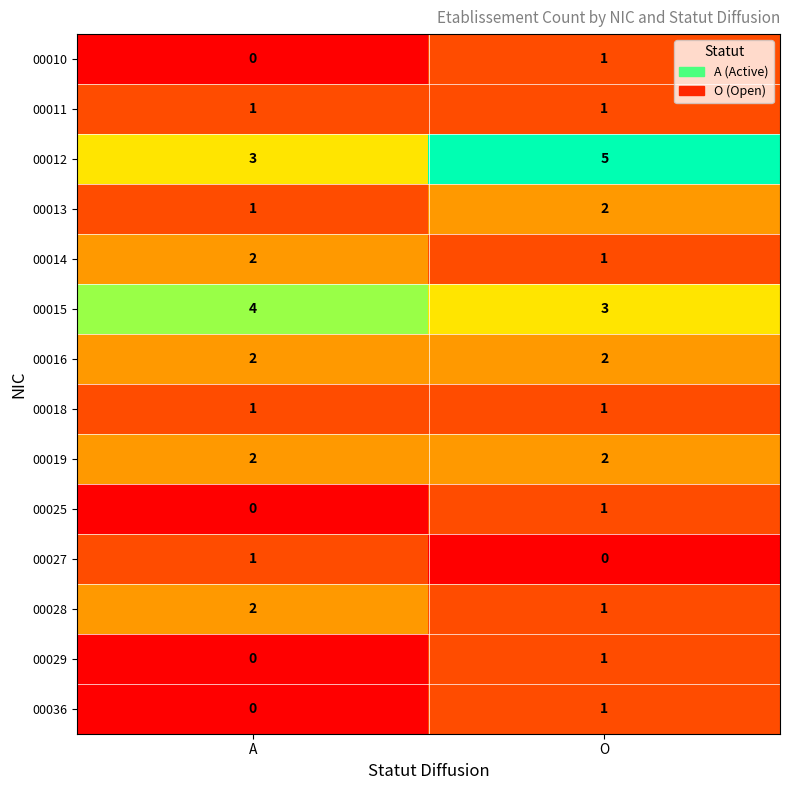

Where is 00010 nearest to the value 0?

A